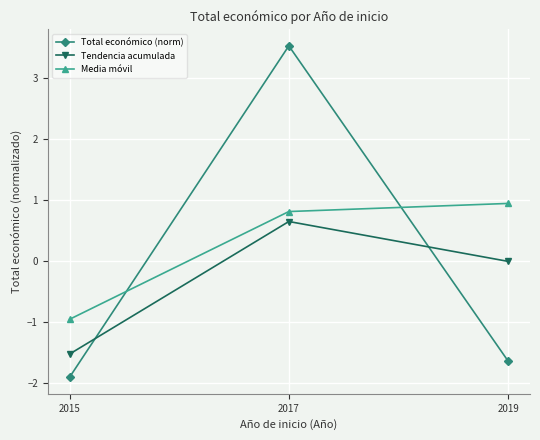

Is it true that Media móvil equals 0.9 at 2019?

True